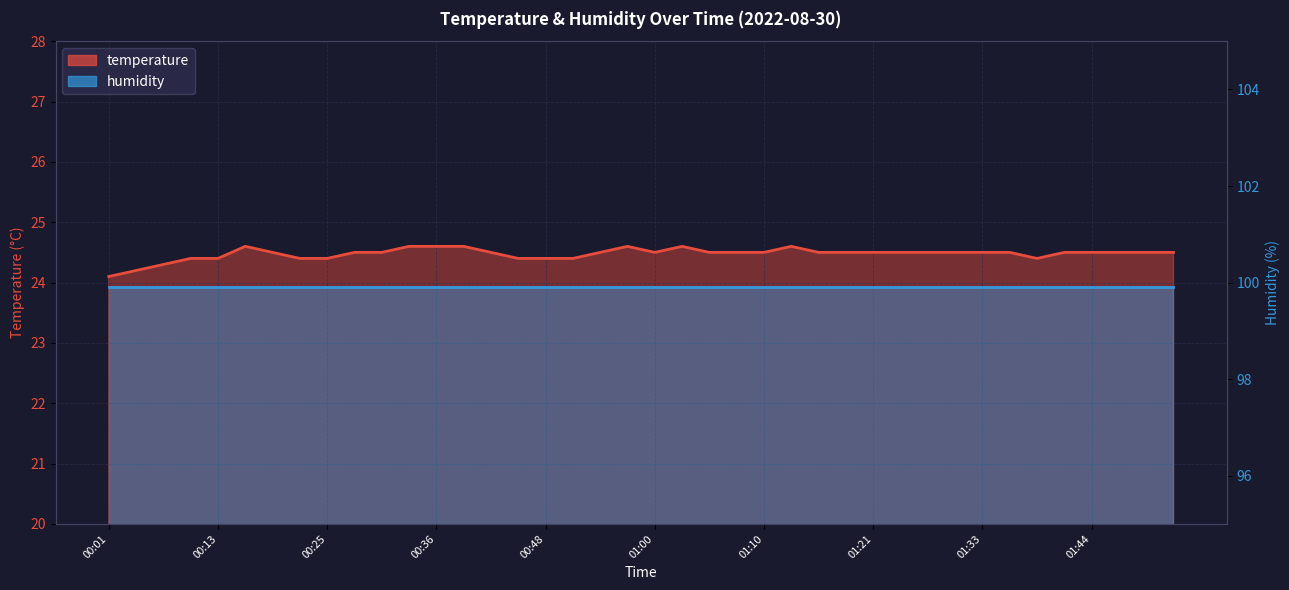

True or false: the data shows 24.4 at 00:25.

True